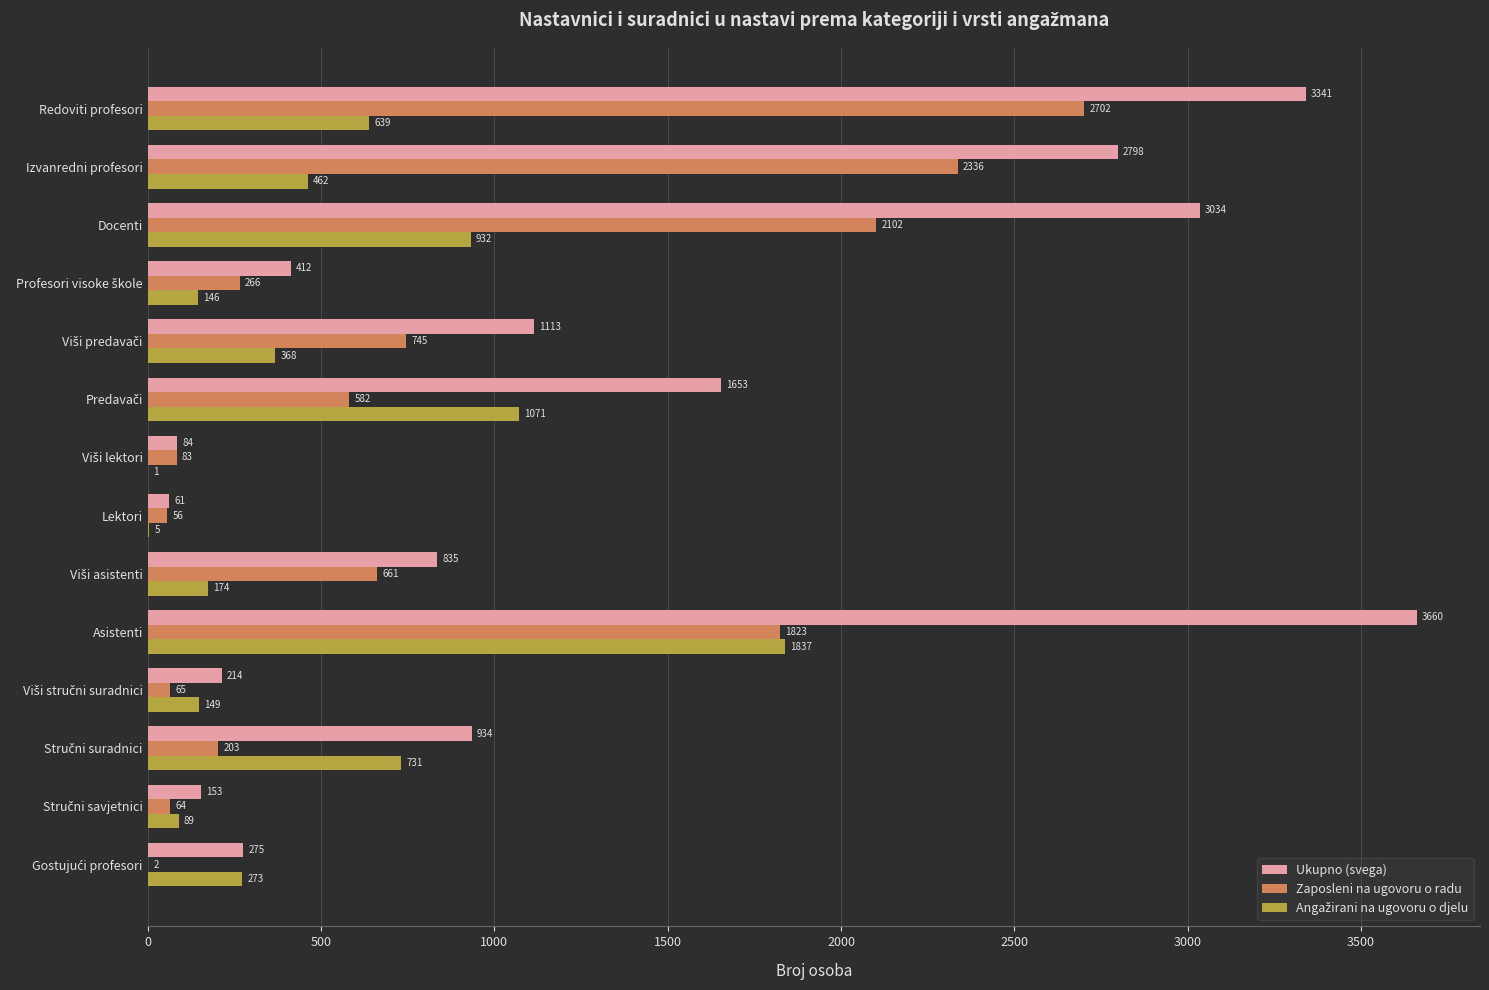

What is the sum of all Ukupno (svega) values?

18567